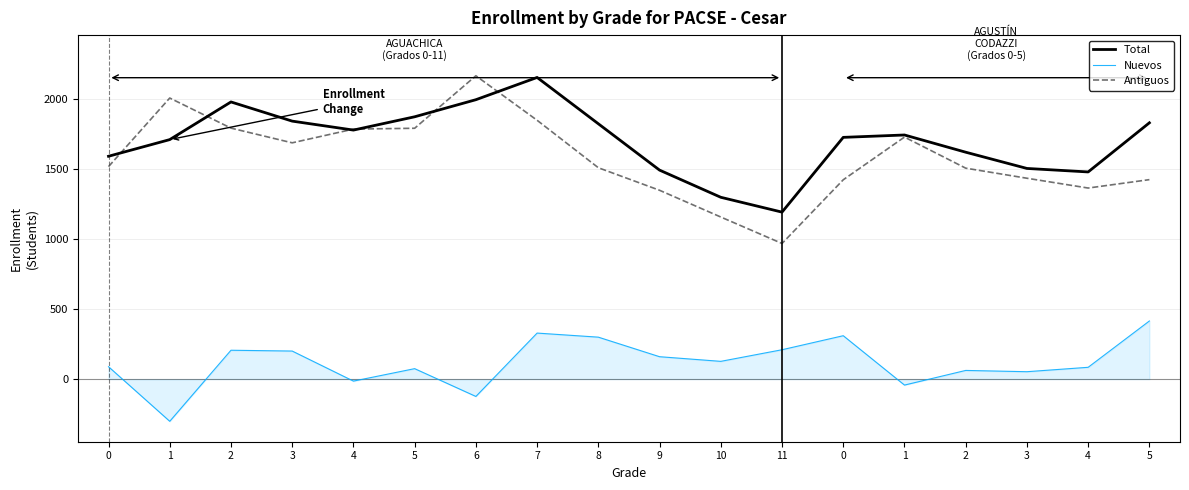

What is the label of the 10th point from the left?

9